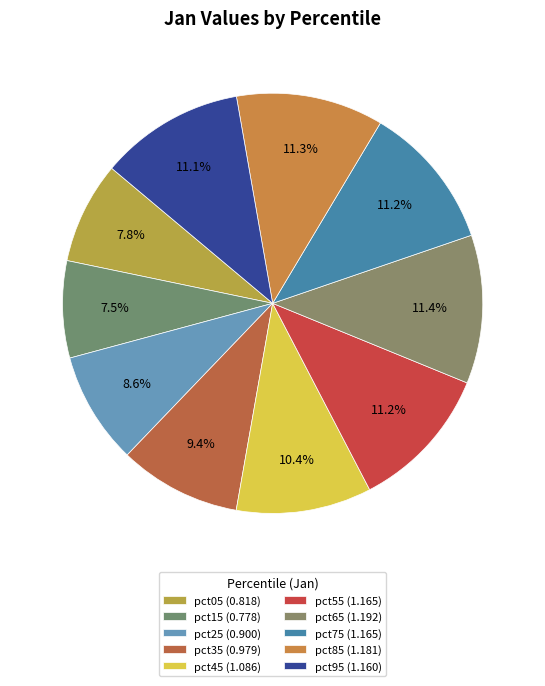

How many slices are in this pie chart?

10